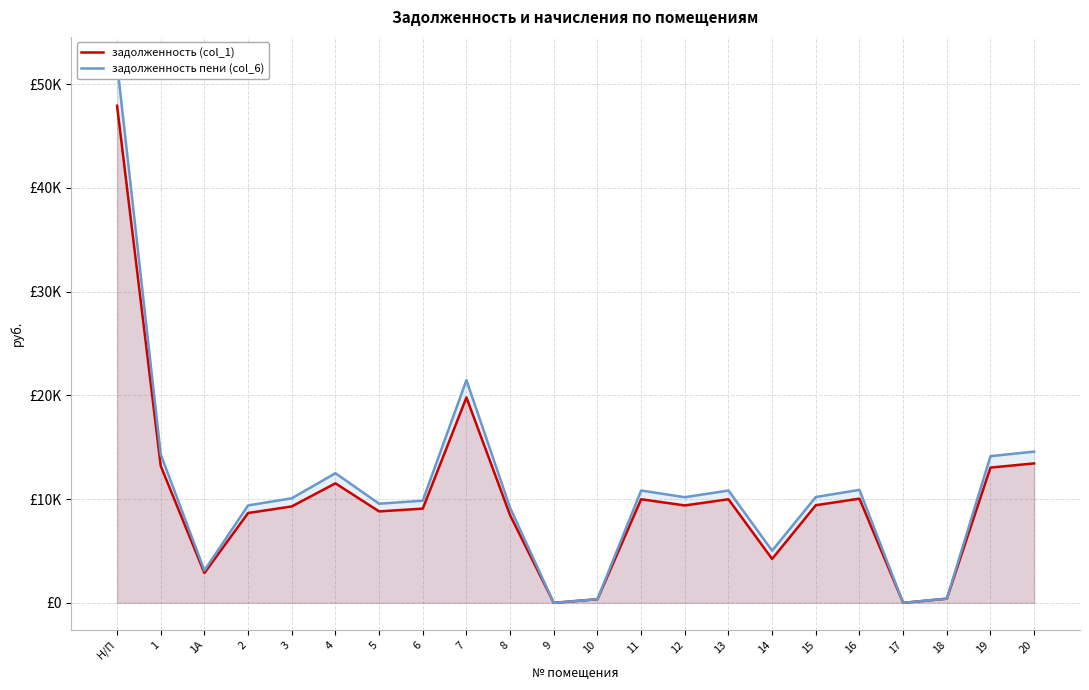

Which series changed the most between 1А and 12?

задолженность пени (col_6)